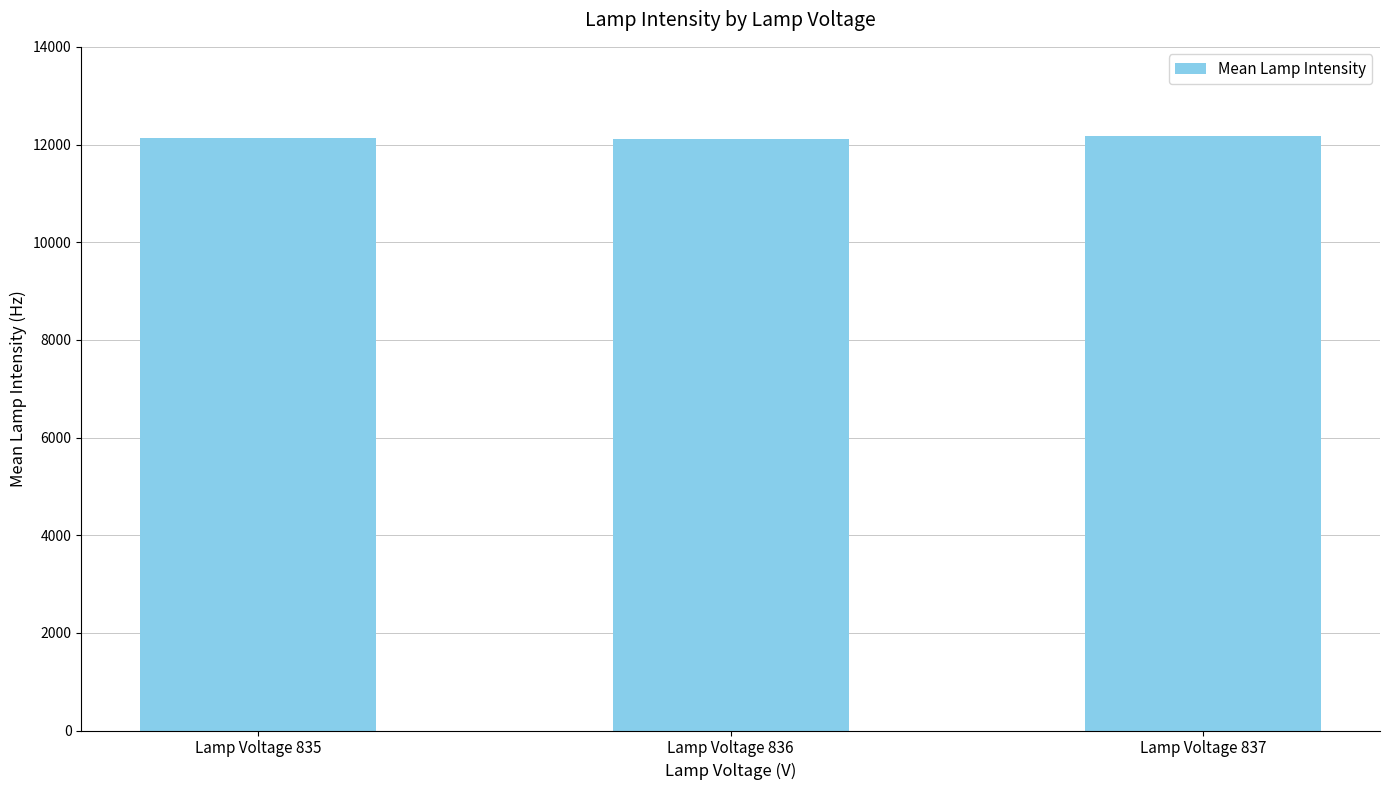

What is the ratio of the value at Lamp Voltage 835 to the value at Lamp Voltage 836?

1.0